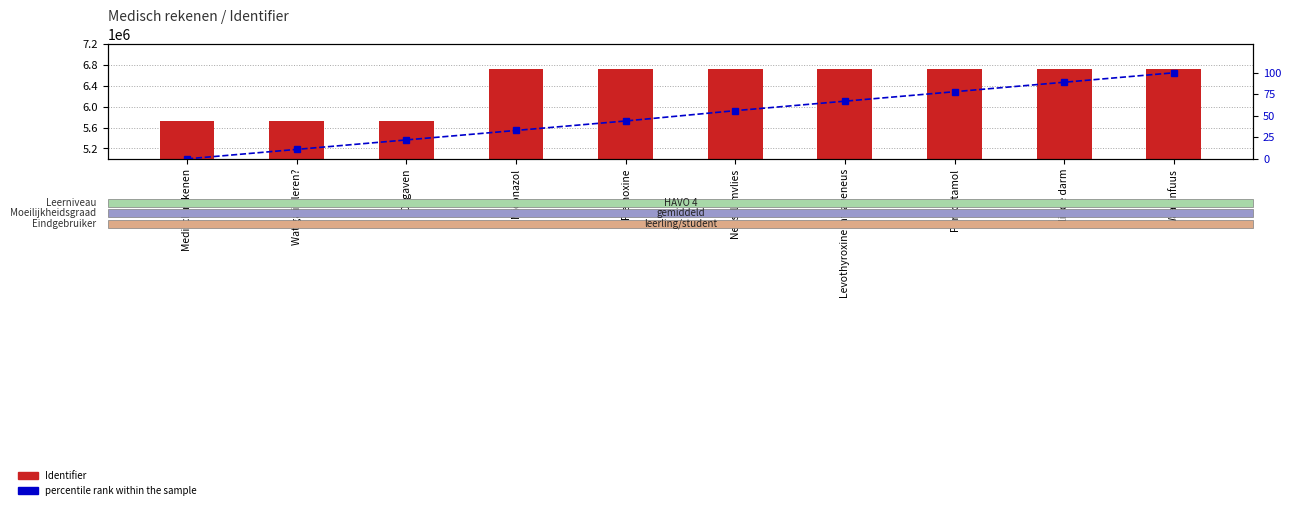

How many groups of bars are there?

10